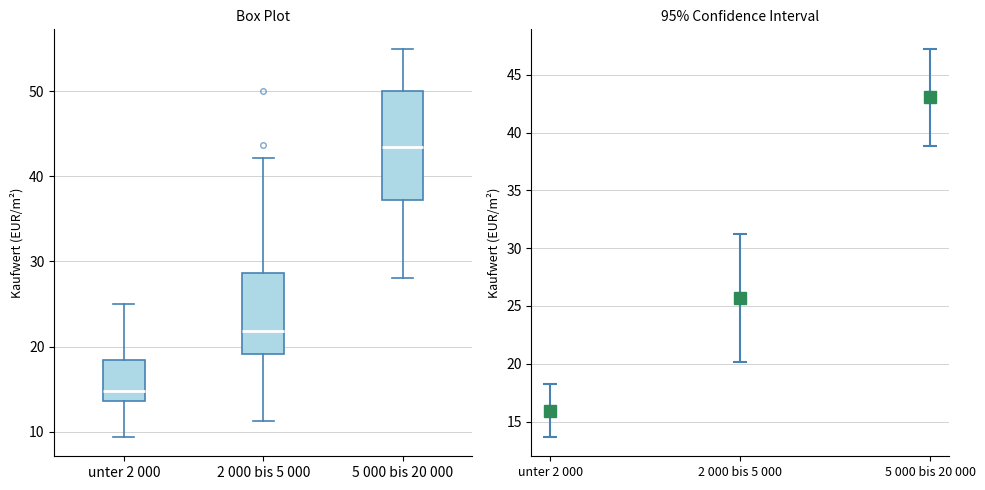

Which box's median line is the highest?

5 000 bis 20 000